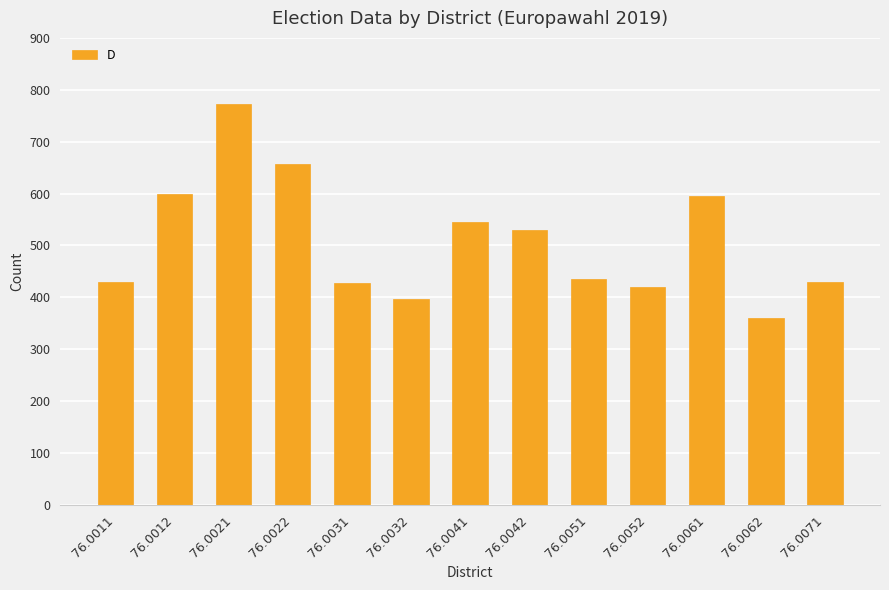

What is the greatest value displayed?

773